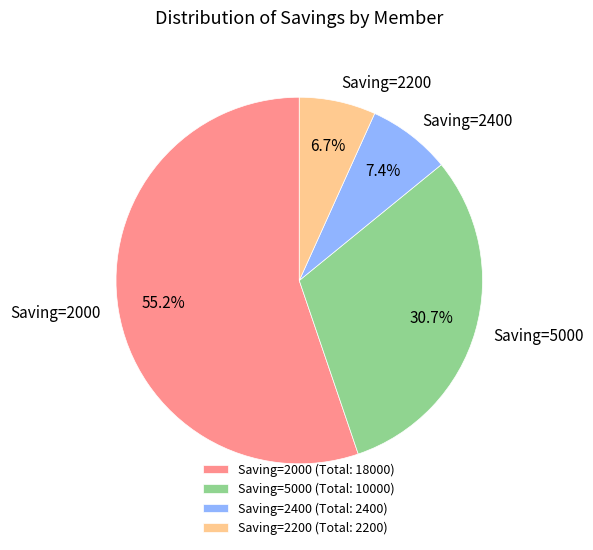

What is the total percentage of Saving=2400 and Saving=2000?

62.6%